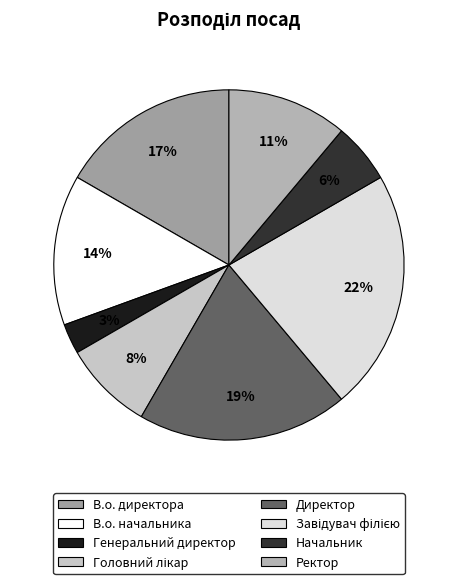

How many slices are in this pie chart?

8